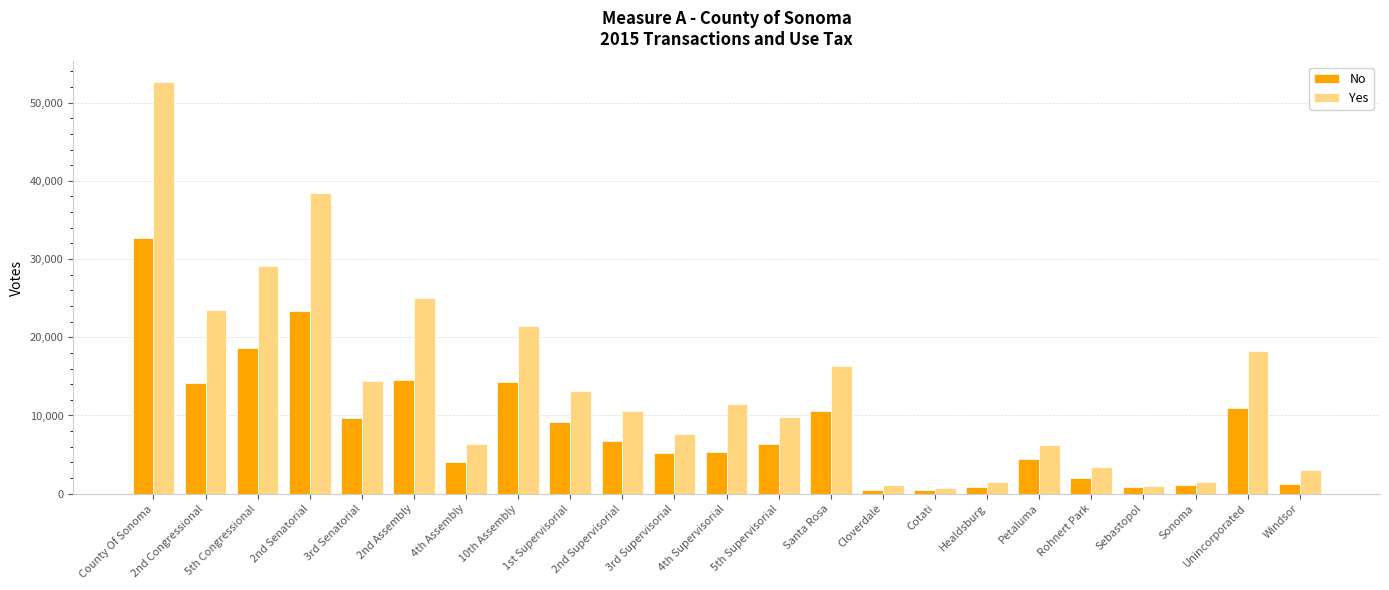

How many bars are there in each group?

2